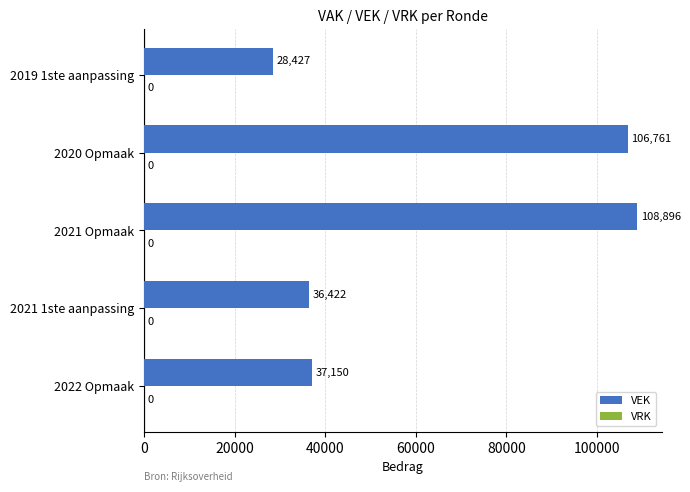

What is the average value?

63531